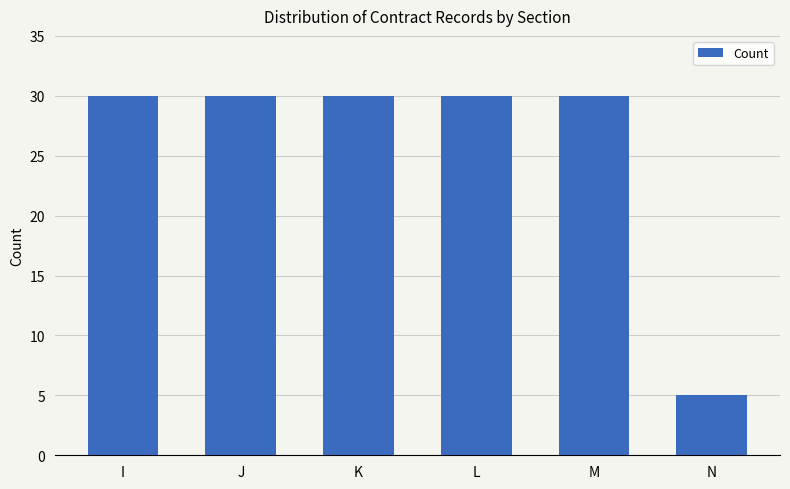

Reading left to right, list all the values displayed in this chart.

I=30	J=30	K=30	L=30	M=30	N=5